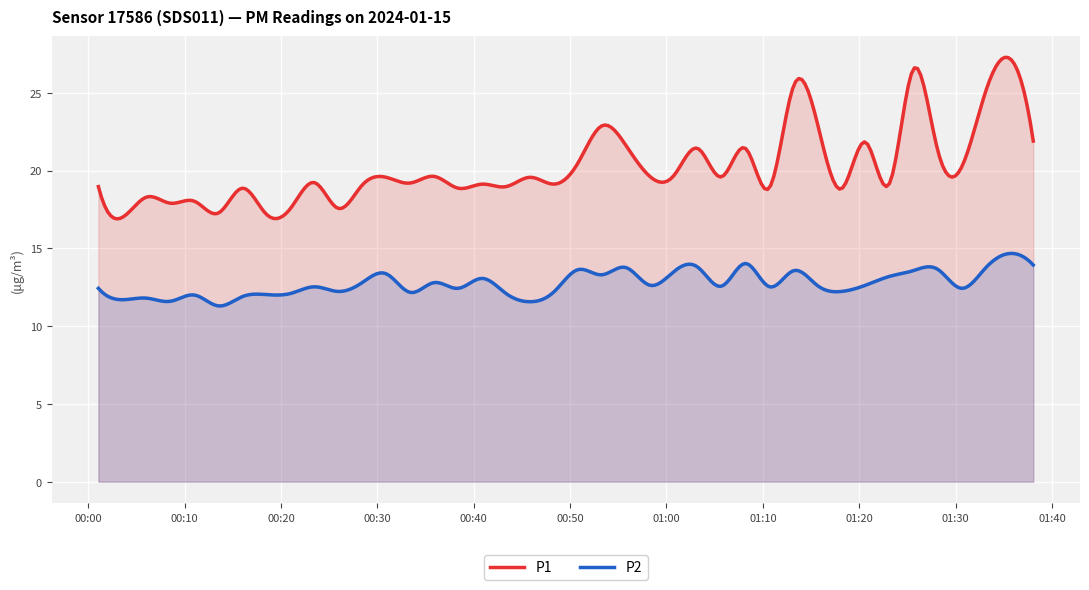

Rank the series by their average value, from lowest to highest.

P2, P1